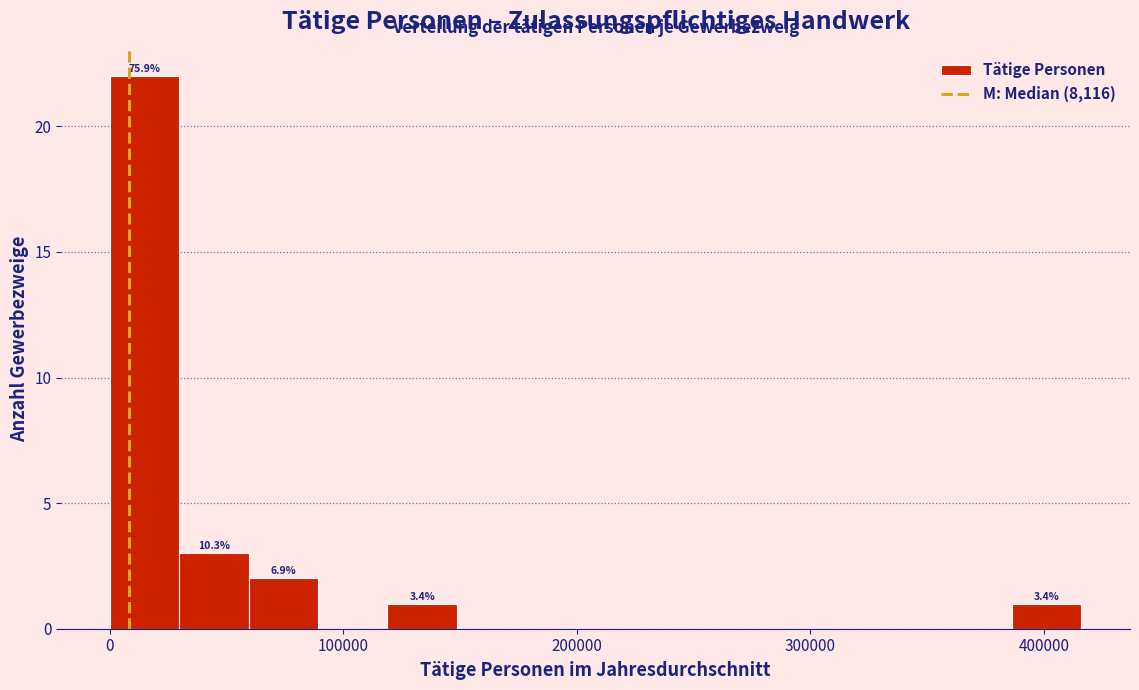

Read against the x-axis, roughly where is the centre of the tallest bar?

10000